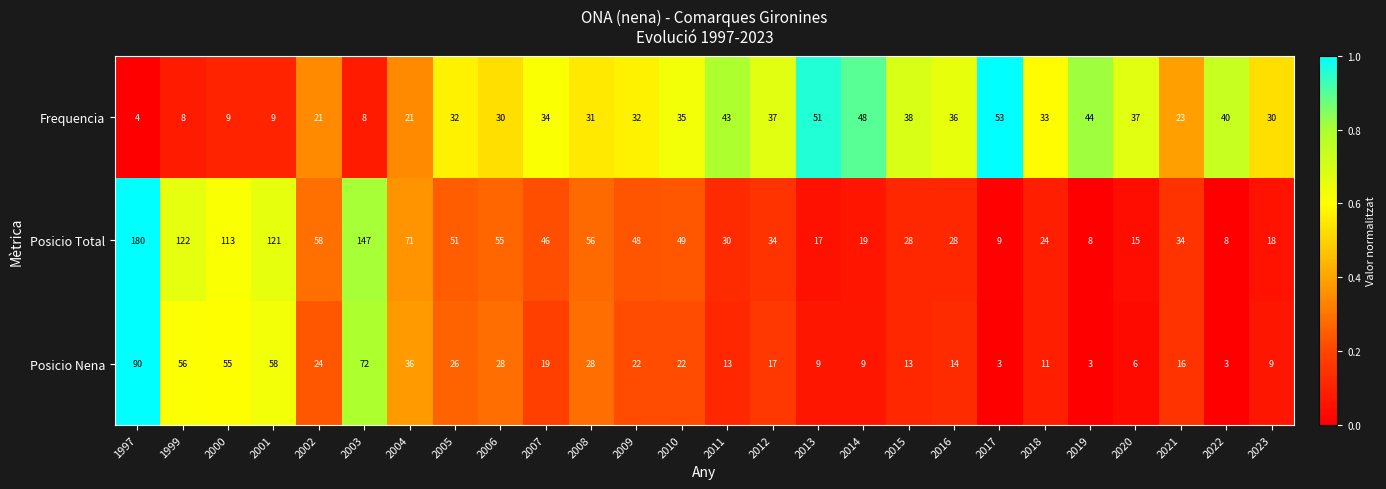

How many distinct data groups are displayed?

3